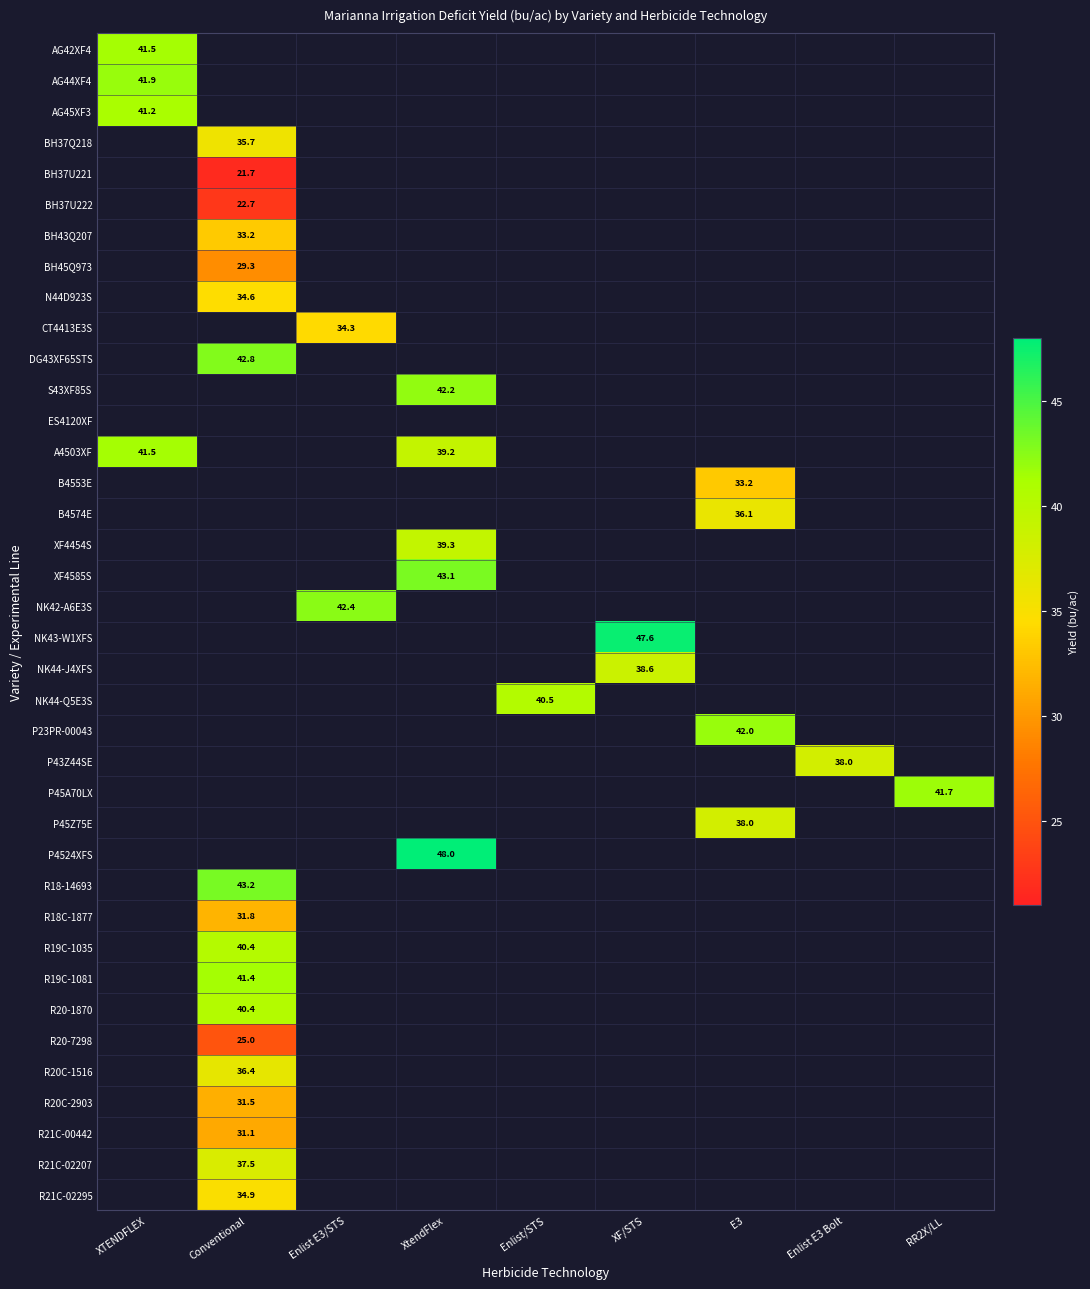

At how many categories does at least one series exceed 22?

9